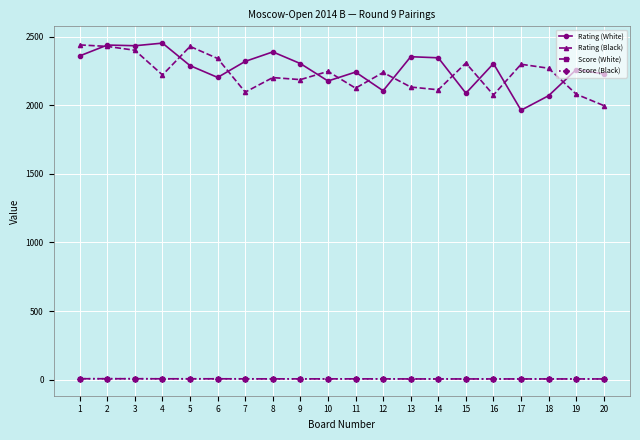

What is the maximum value for Rating (Black)?

2439.0